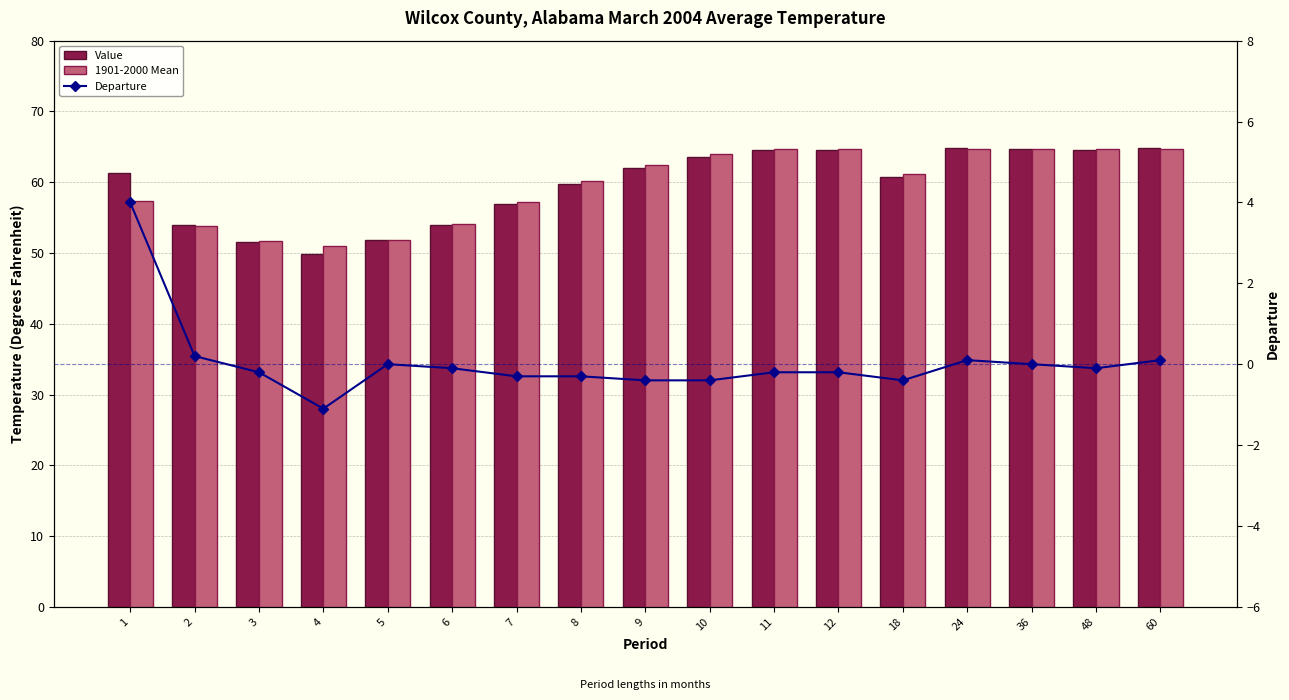

Are the bars horizontal?

No